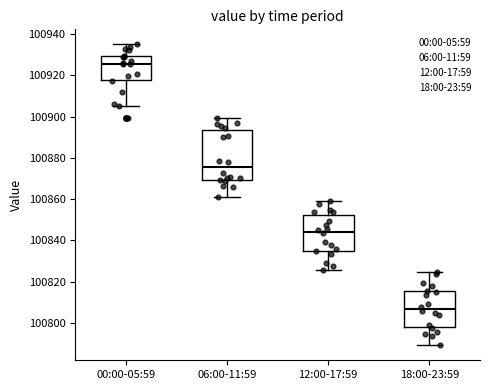

Comparing the boxes themselves (not the whiskers), which one is the tallest?

06:00-11:59